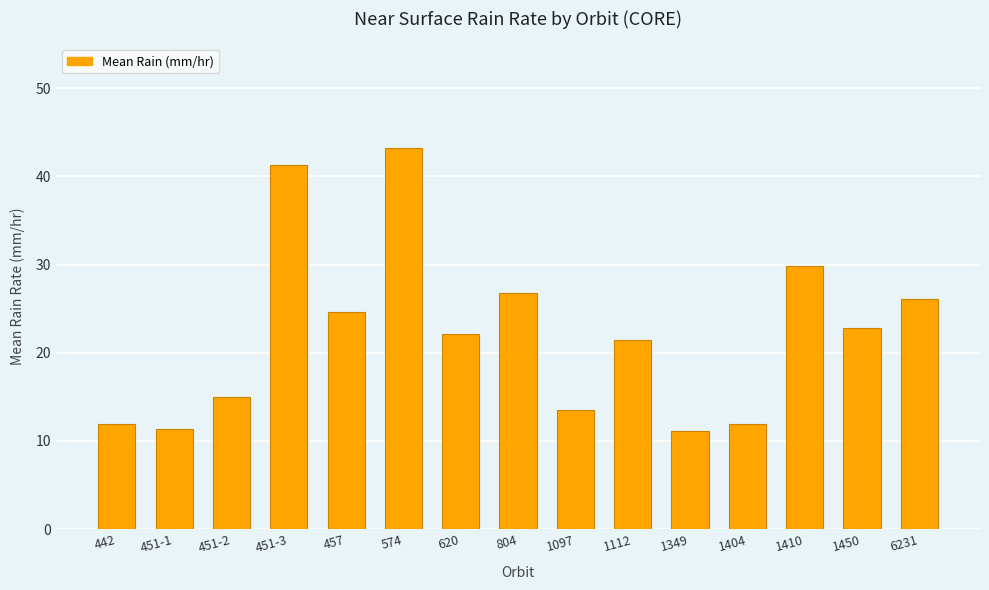

Reading left to right, transcribe all the data shown in this chart.

442=11.9	451-1=11.4	451-2=15.0	451-3=41.3	457=24.7	574=43.2	620=22.2	804=26.8	1097=13.5	1112=21.5	1349=11.1	1404=11.9	1410=29.8	1450=22.8	6231=26.1